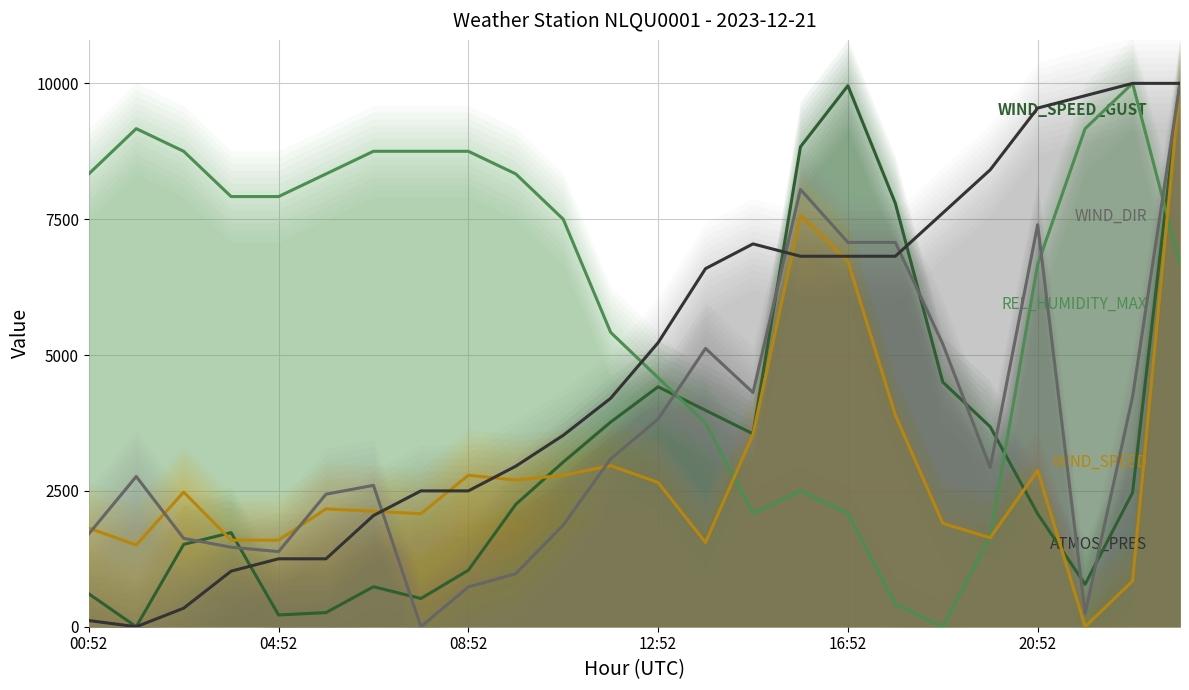

At which category does REL_HUMIDITY_MAX reach its first local valley?

14